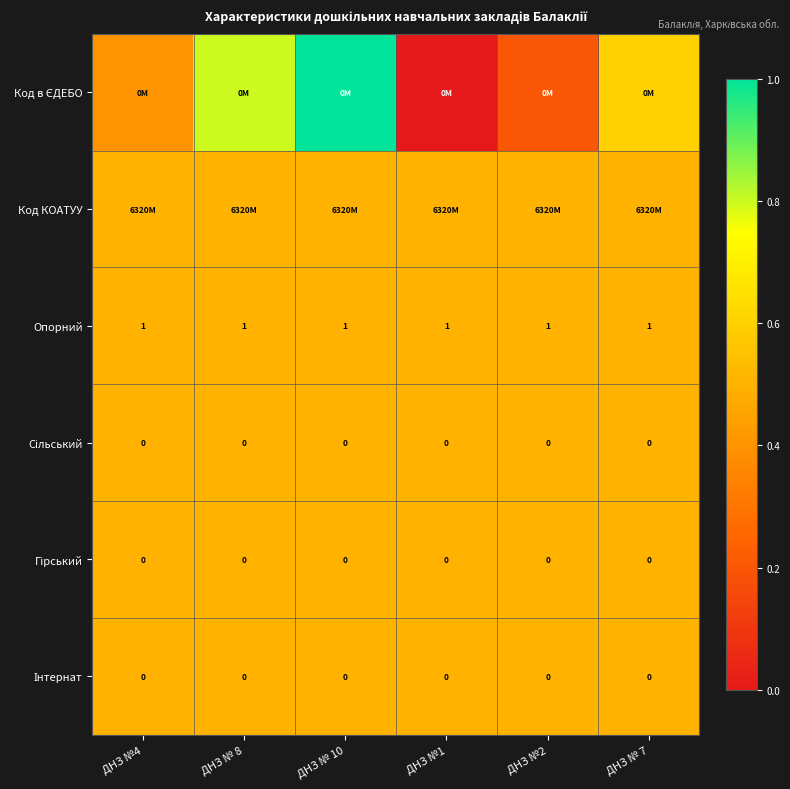

Which has a higher value, ДНЗ № 10 or ДНЗ №2?

ДНЗ № 10